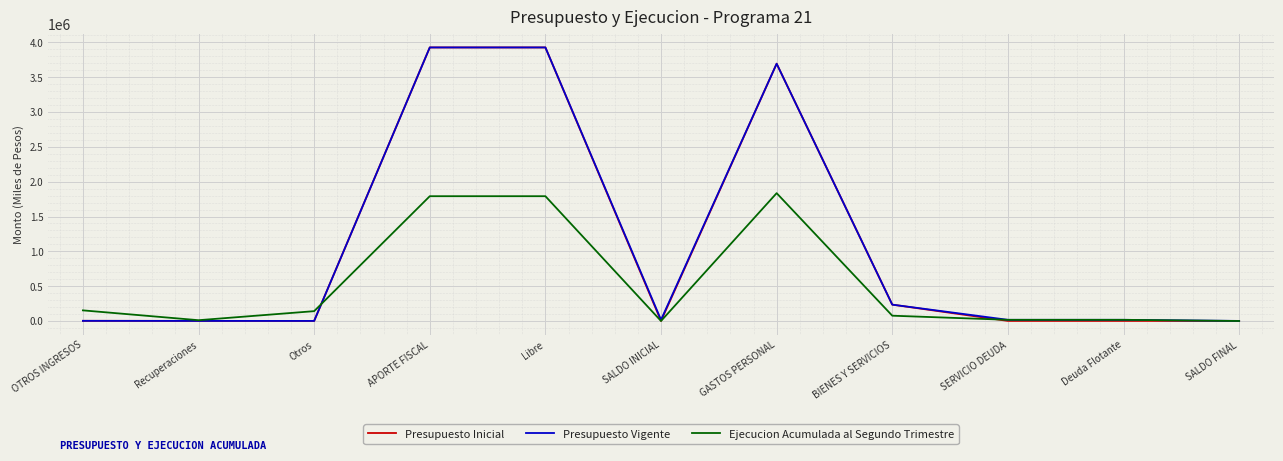

What is the difference between the highest and lowest values at GASTOS PERSONAL?

1858893